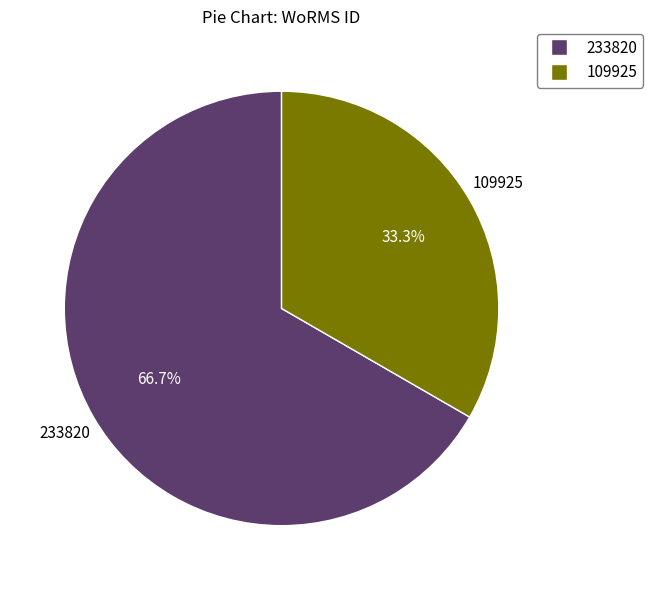

Is there any slice that represents more than half of the pie?

Yes